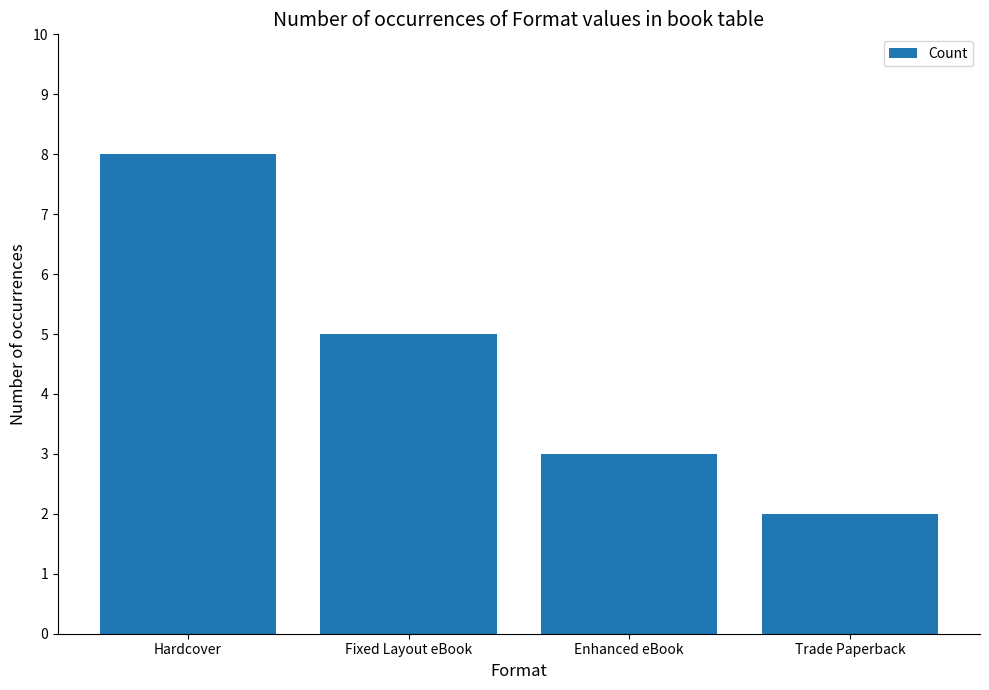

Reading left to right, list all the values displayed in this chart.

8	5	3	2